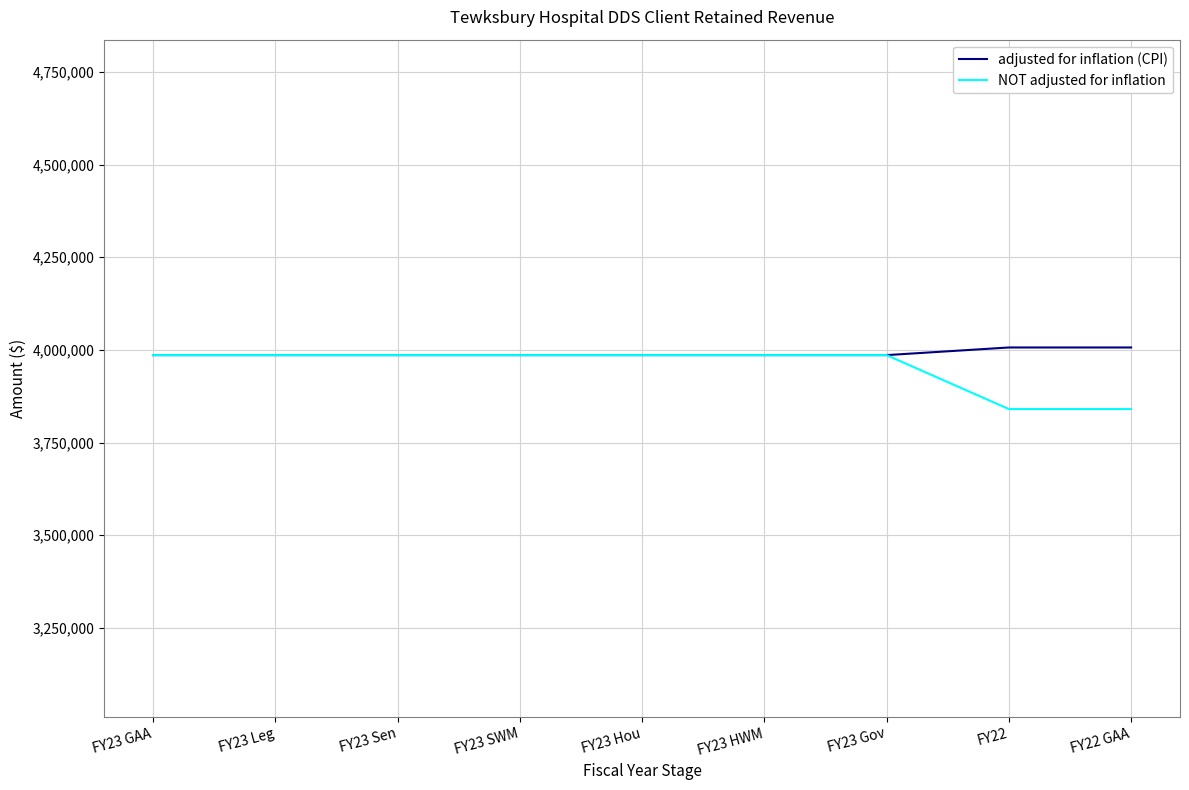

What is the maximum value for NOT adjusted for inflation?

3985861